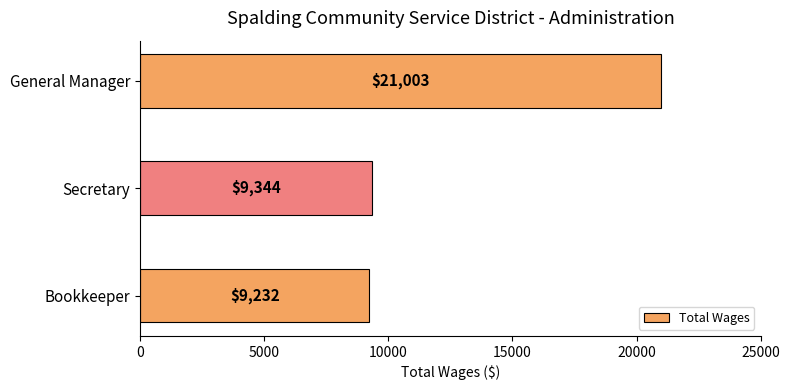

What is the difference between the maximum and minimum values?

11771